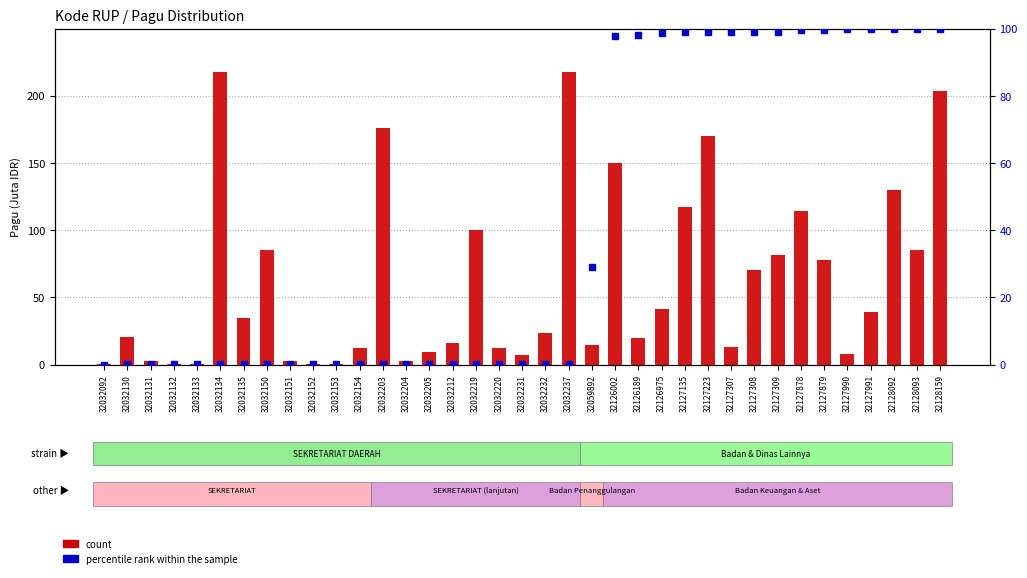

Which series has the widest spread of values?

count